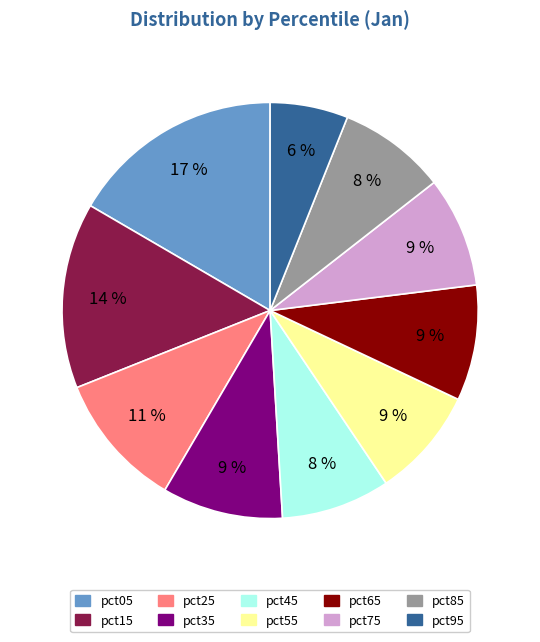

Does pct95 account for over 50% of the chart?

No